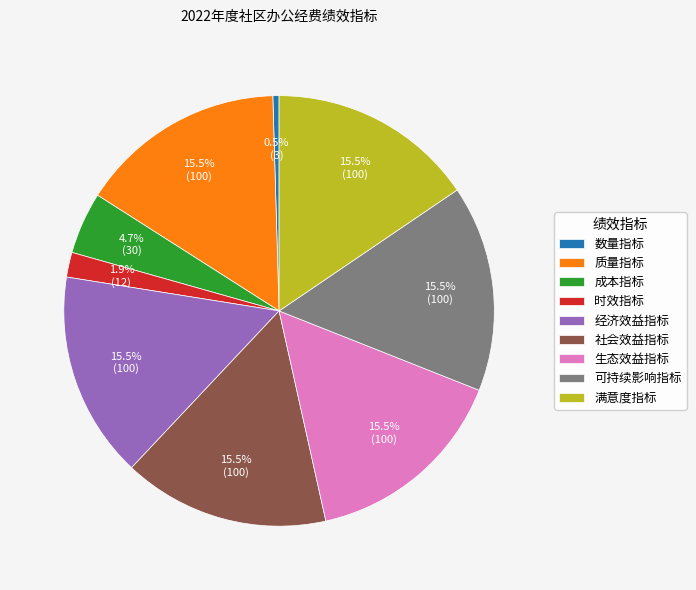

Count the number of slices in the pie.

9